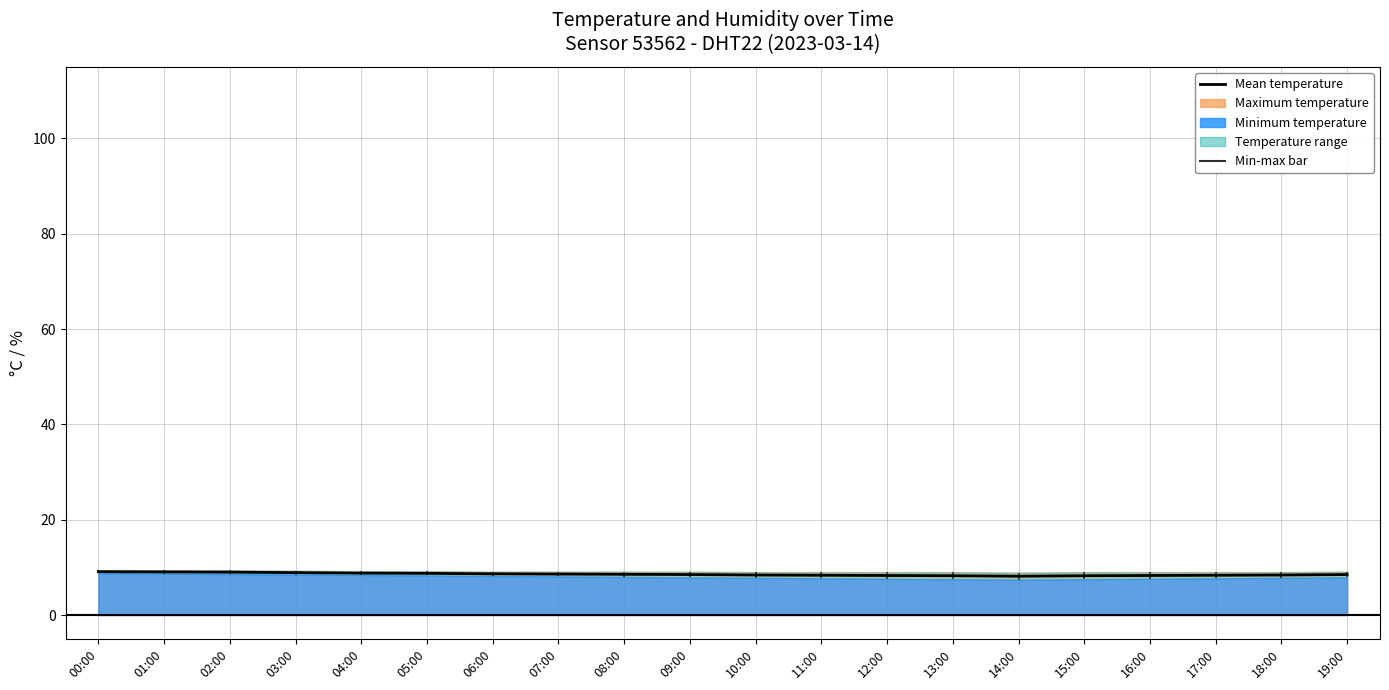

What is the average value?

8.6